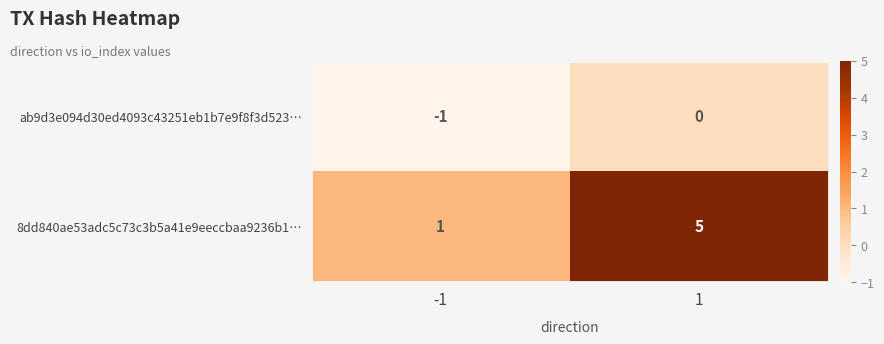

What is the sum of all 8dd840ae53adc5c73c3b5a41e9eeccbaa9236b1… values?

6